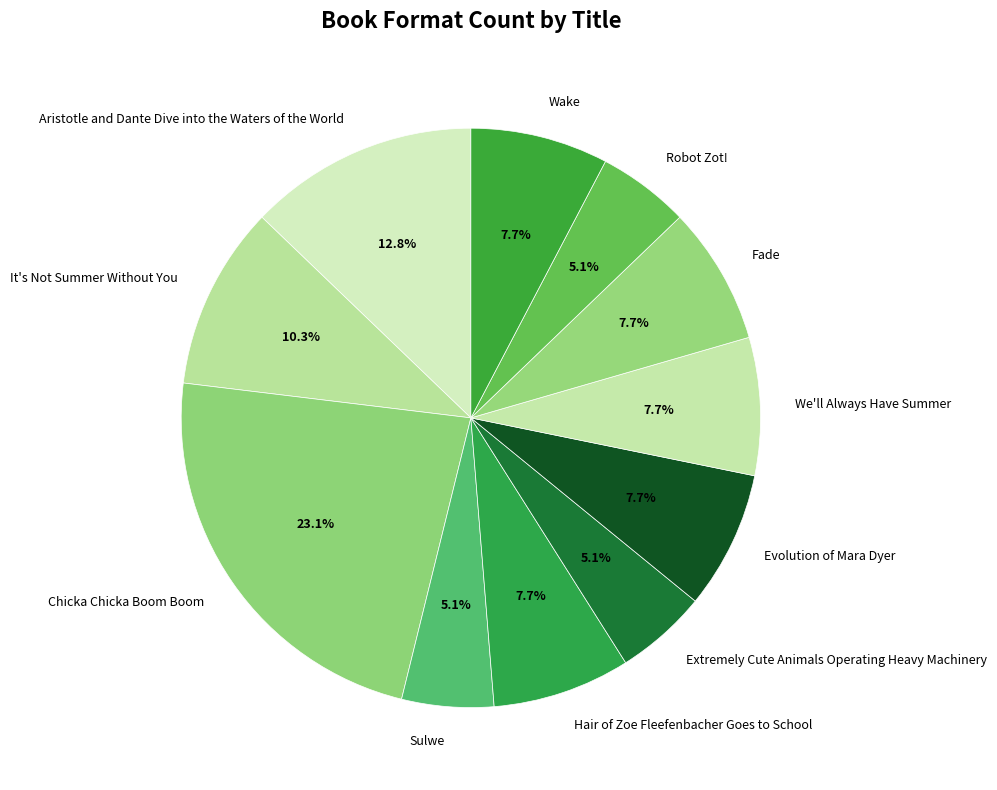

Is it true that Hair of Zoe Fleefenbacher Goes to School is 8% of the pie?

True